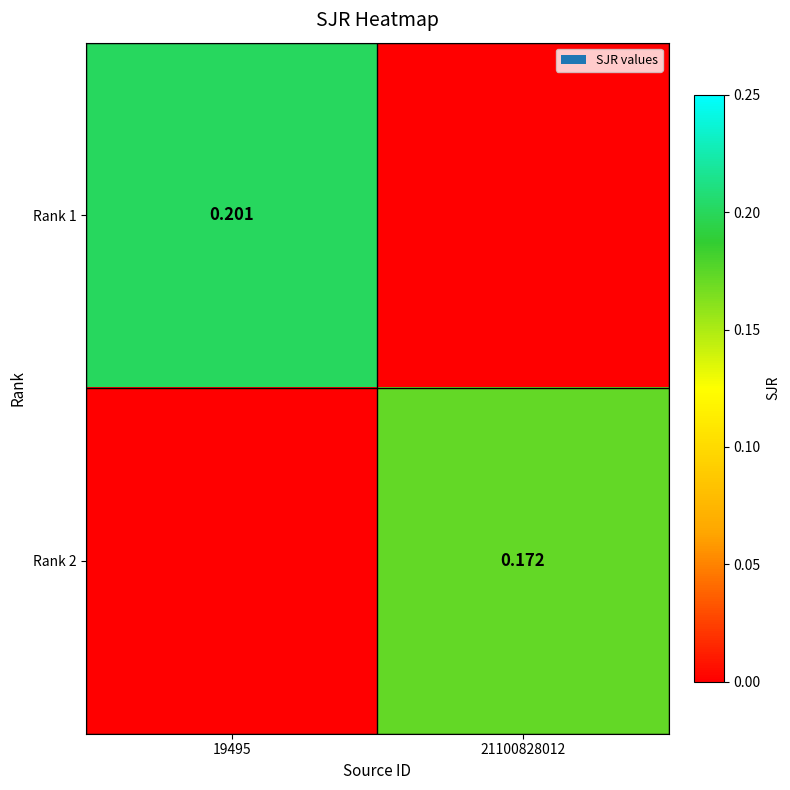

What is the difference between the highest and lowest values at 19495?

0.2